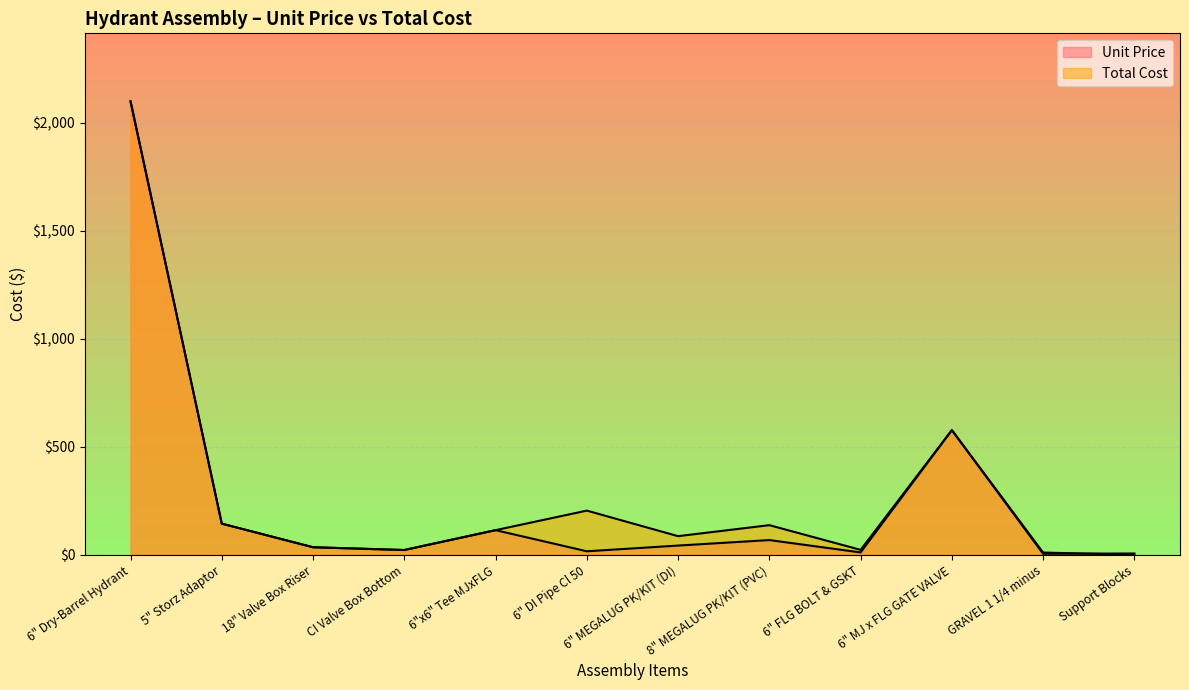

What is the approximate value of Total Cost at 6" DI Pipe Cl 50?

205.4